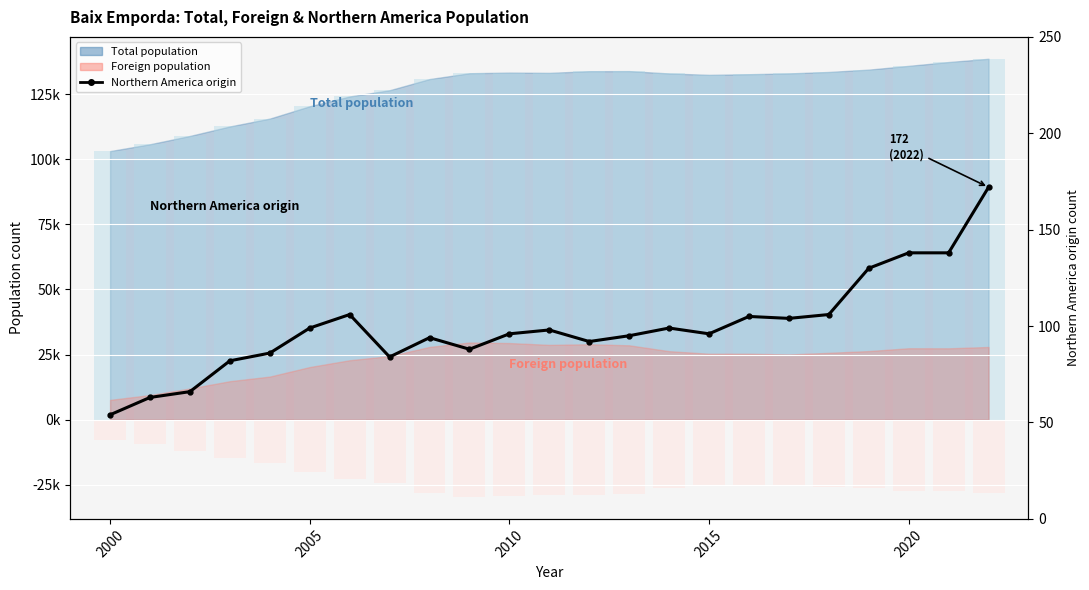

True or false: the data shows 137 at 2015.

False